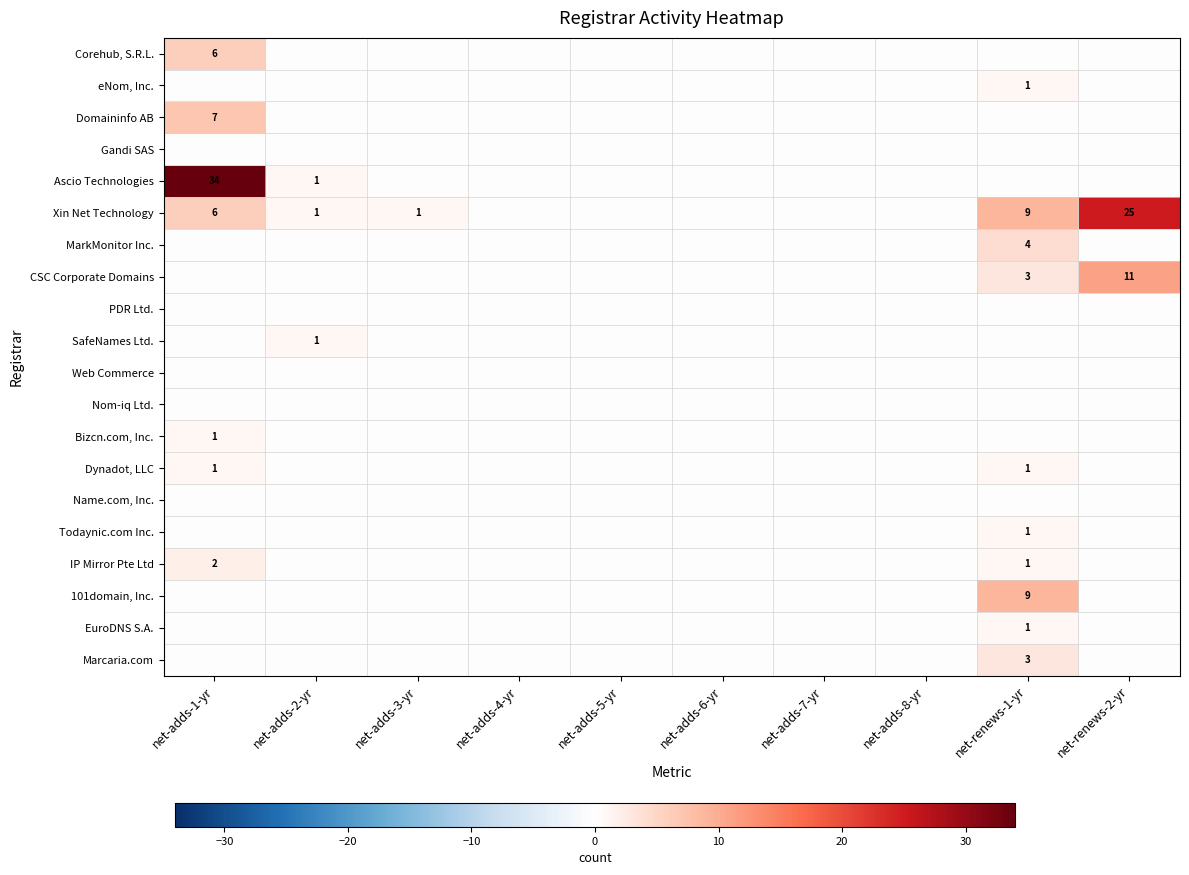

What is the maximum value shown in the chart?

34